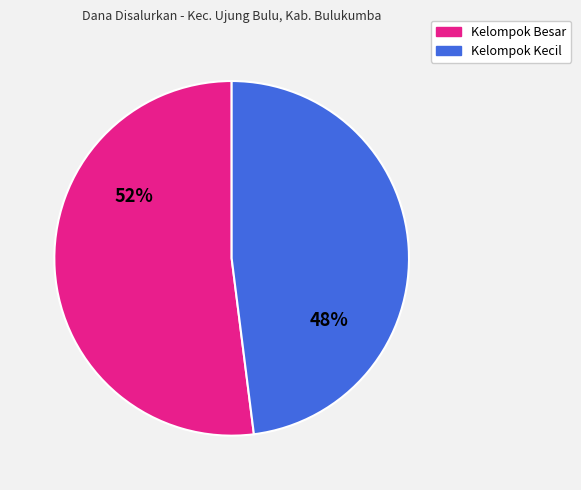

To the nearest percent, what is the difference between the Kelompok Besar and Kelompok Kecil slice percentages?

4%